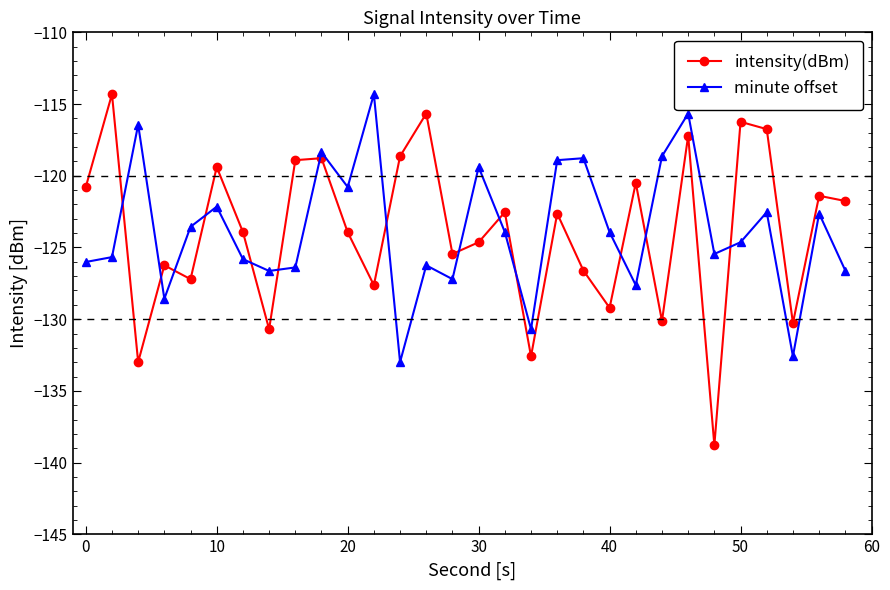

After their last crossing, which series has the higher values: intensity(dBm) or minute offset?

intensity(dBm)